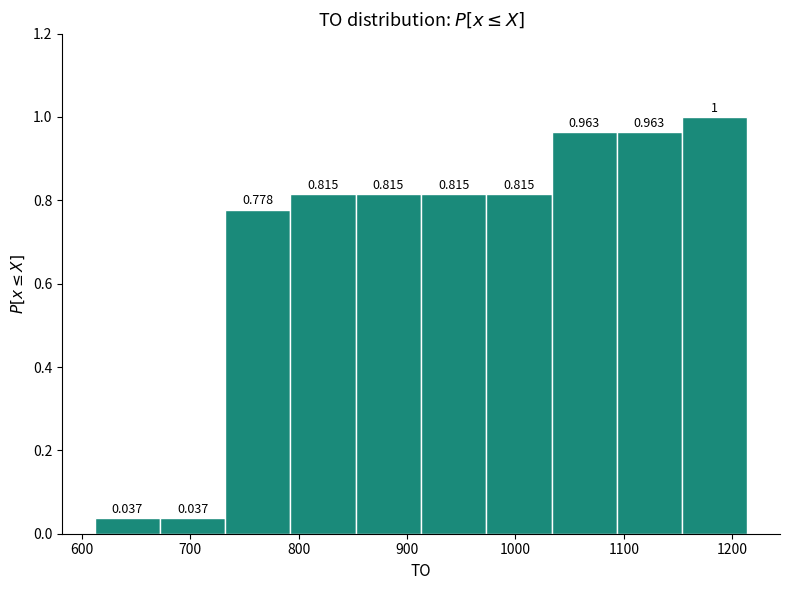

Reading left to right, transcribe this chart: for each bar, give the range it covers on the x-axis and its height. The bar edges are not printed on the chart, so give them approximately, as read against the axis.

610 to 670: 0.037
670 to 730: 0.037
730 to 790: 0.778
790 to 850: 0.815
850 to 910: 0.815
910 to 970: 0.815
970 to 1030: 0.815
1030 to 1090: 0.963
1090 to 1150: 0.963
1150 to 1210: 1.000